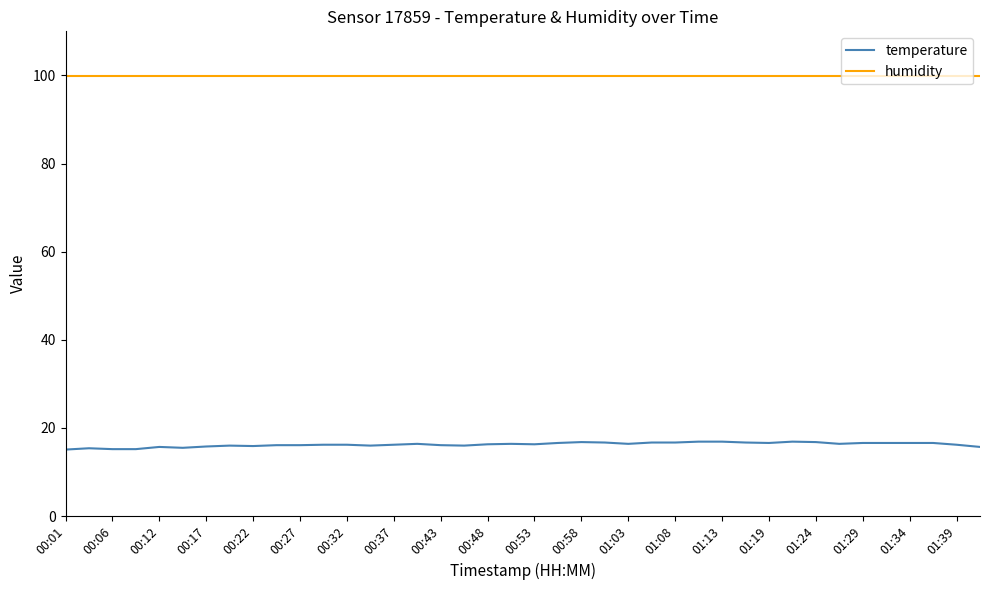

What is the difference between the second highest and minimum values in the temperature series?

1.8